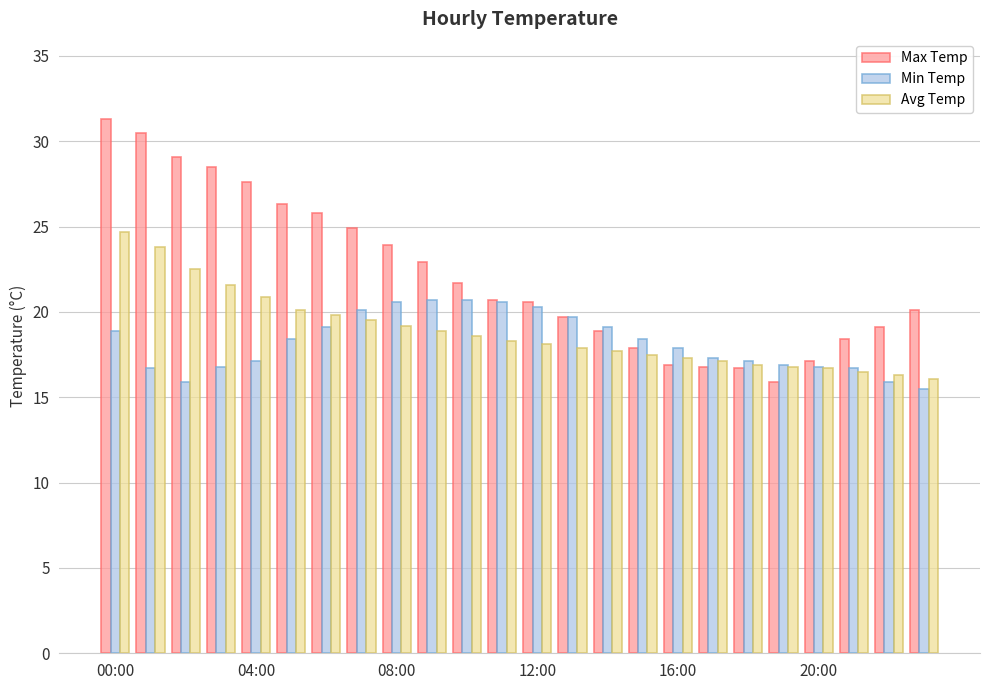

Which series has the largest total across all categories?

Max Temp